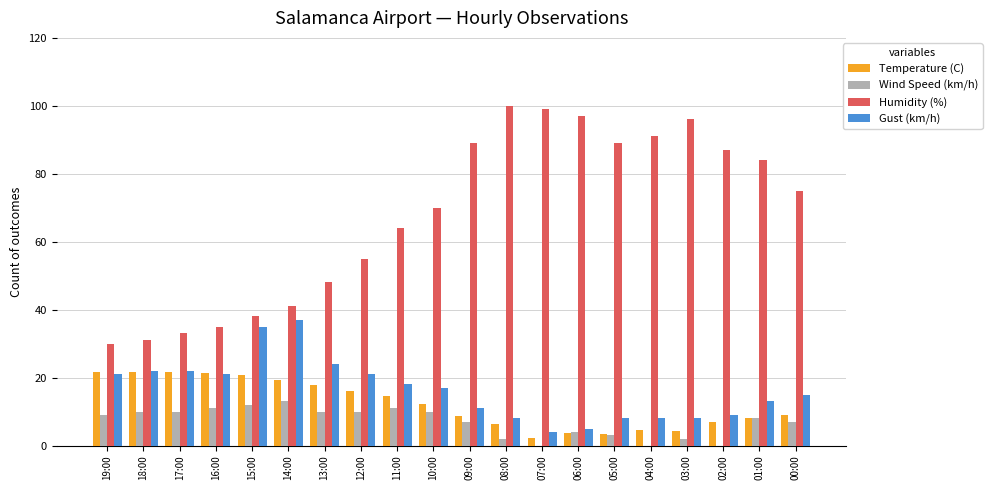

What is the maximum value shown in the chart?

100.0